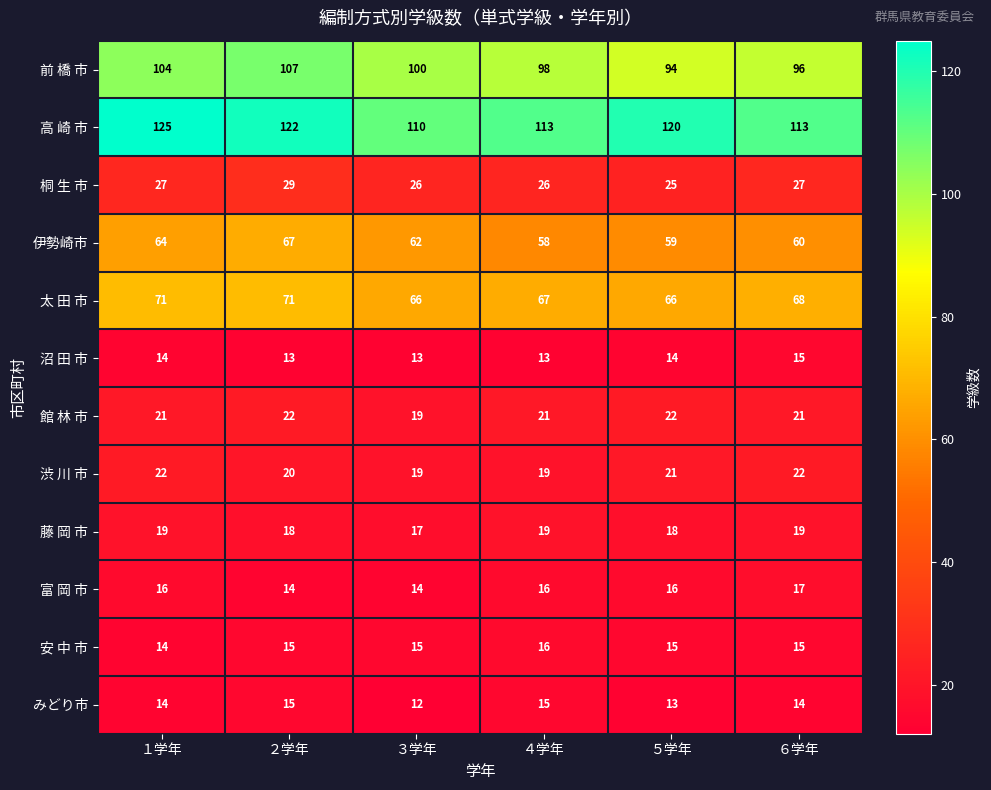

Is it true that 富 岡 市 equals 14 at ２学年?

True